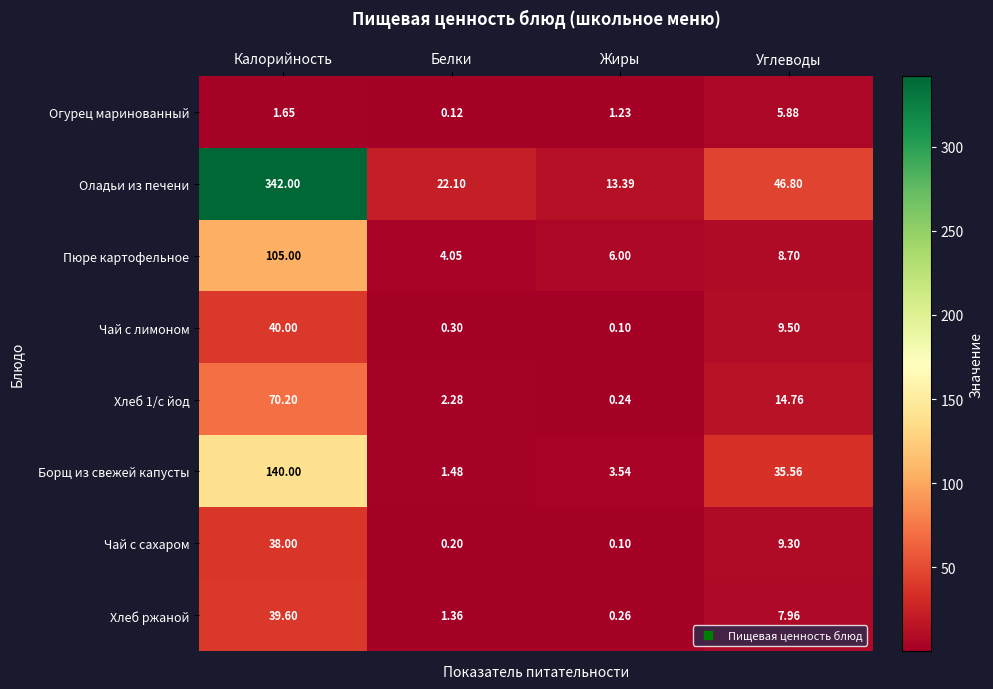

At which label does Чай с сахаром first exceed 9?

Калорийность